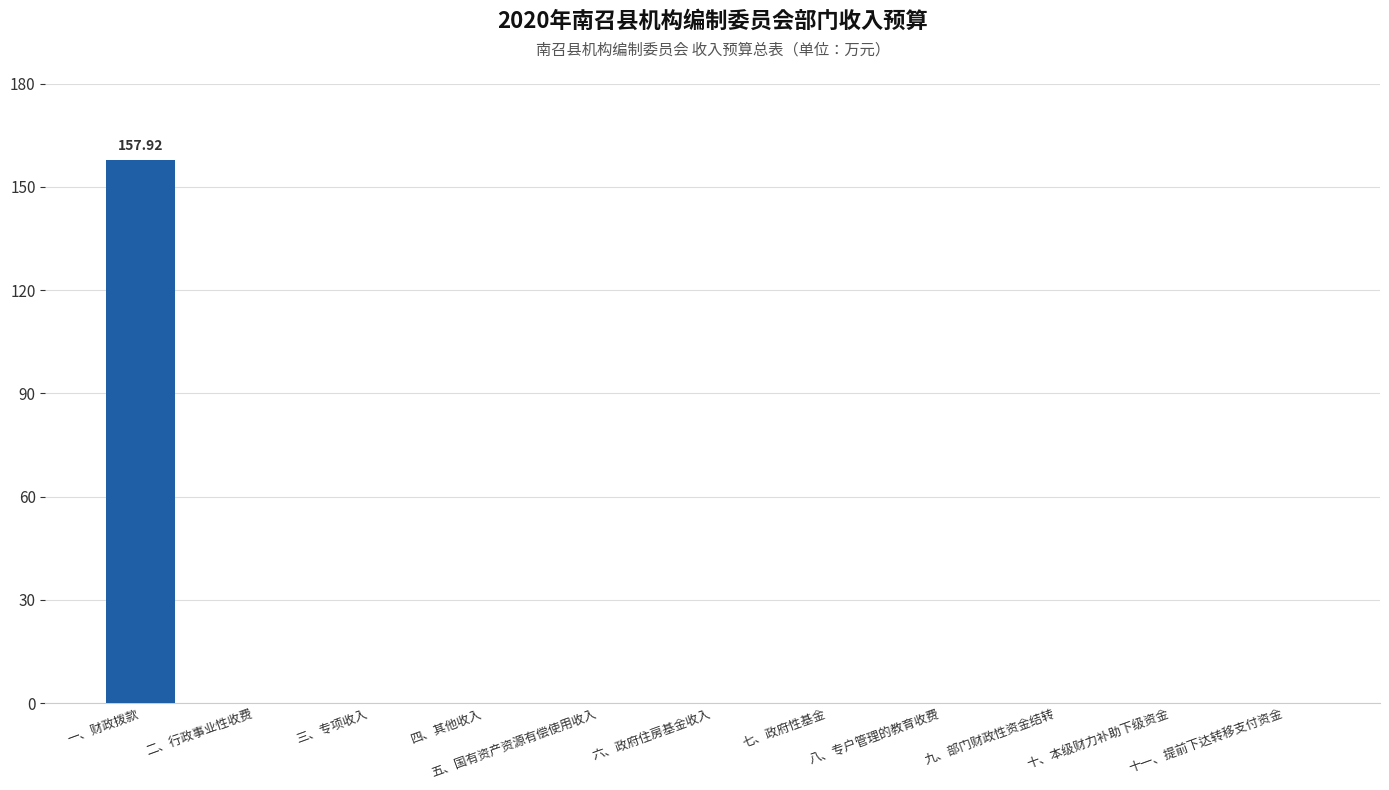

What is the difference between the values at 一、财政拨款 and 八、专户管理的教育收费?

157.9